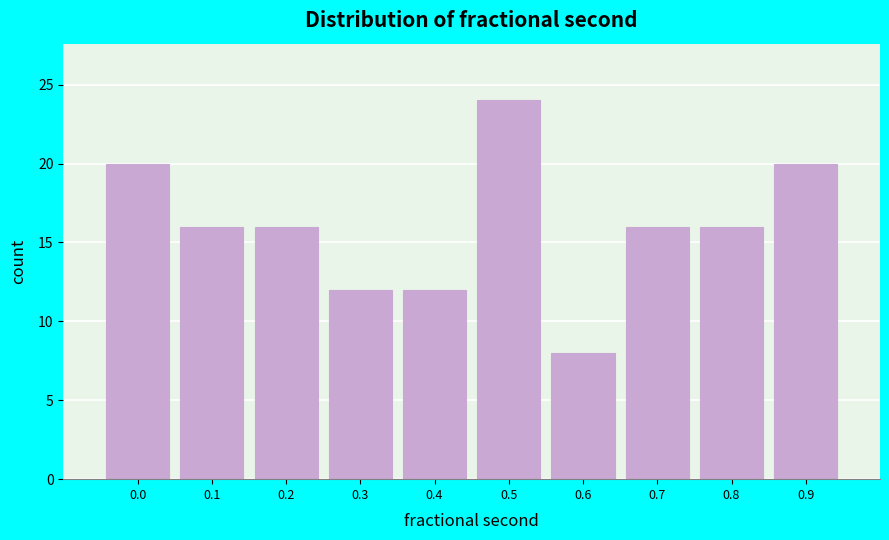

Reading left to right, list all the values displayed in this chart.

0.0=20	0.1=16	0.2=16	0.3=12	0.4=12	0.5=24	0.6=8	0.7=16	0.8=16	0.9=20